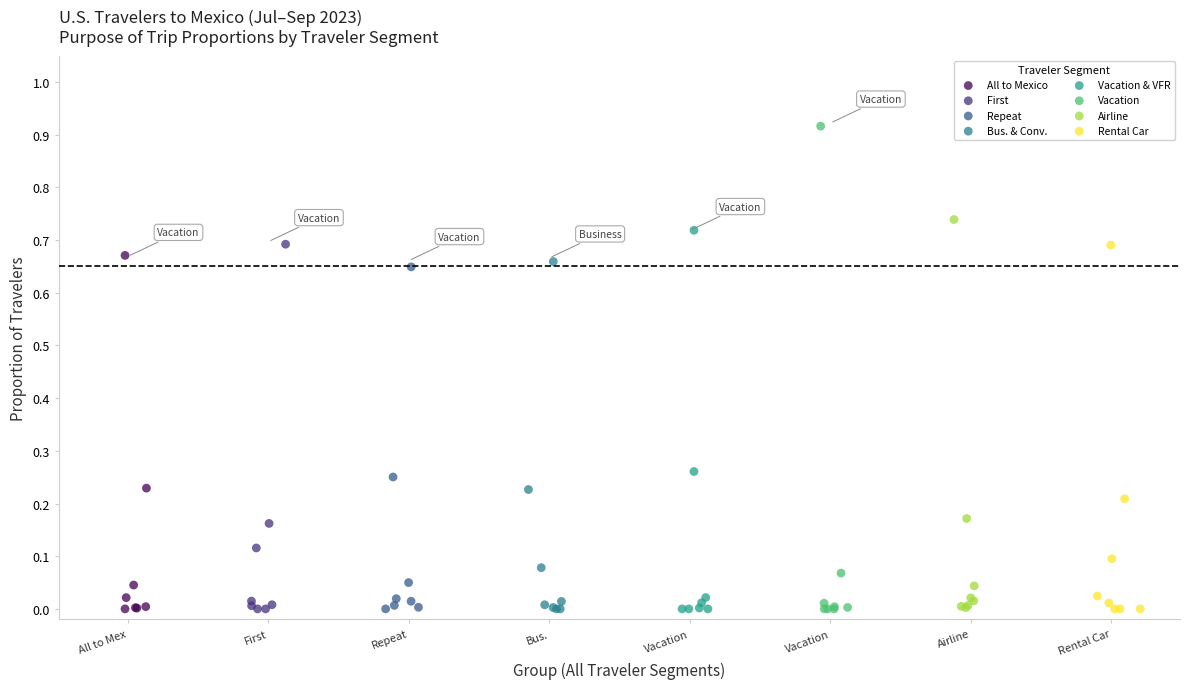

Which series has the widest spread of Y values?

Vacation